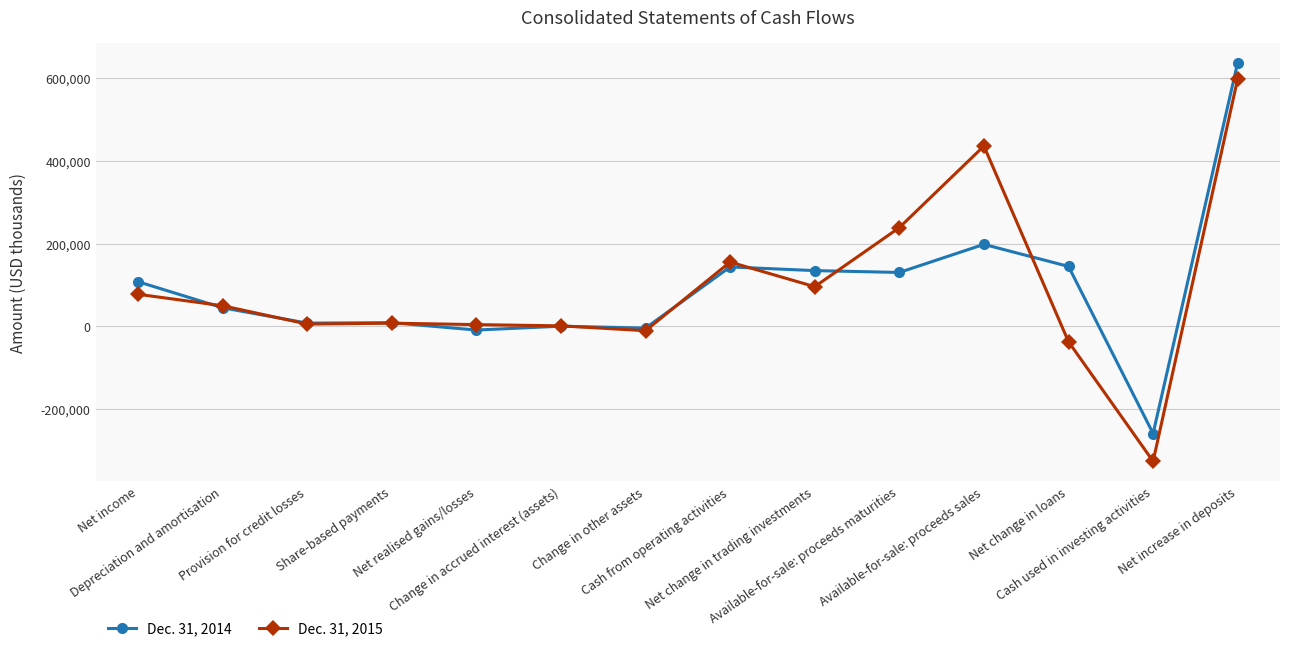

How many data points does each series have?

14